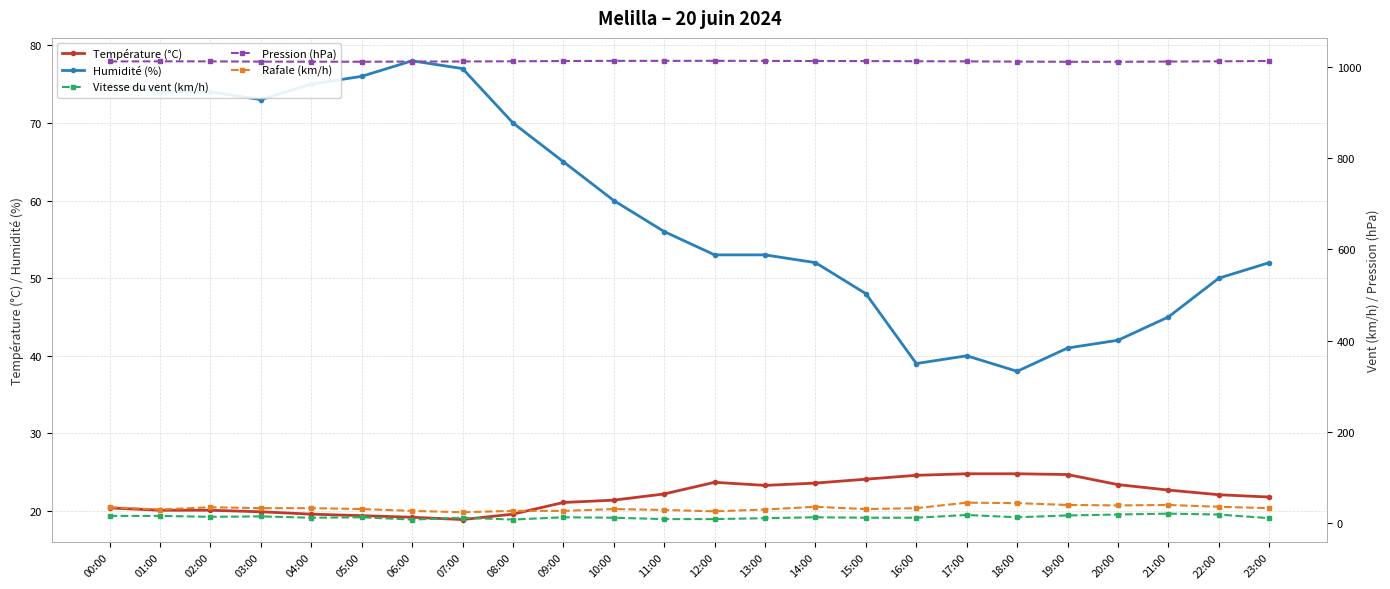

How many interior local valleys does the Vitesse du vent (km/h) series have?

5